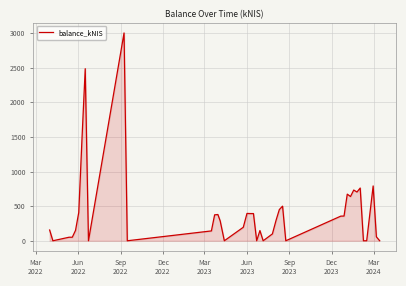

What is the difference between the maximum and minimum values?

3001.5